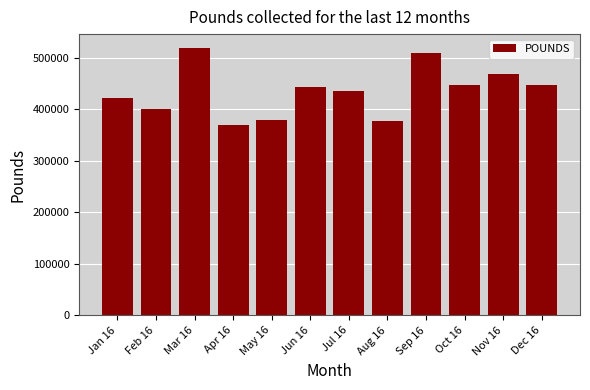

What is the change in value from Mar 16 to Aug 16?

-142920